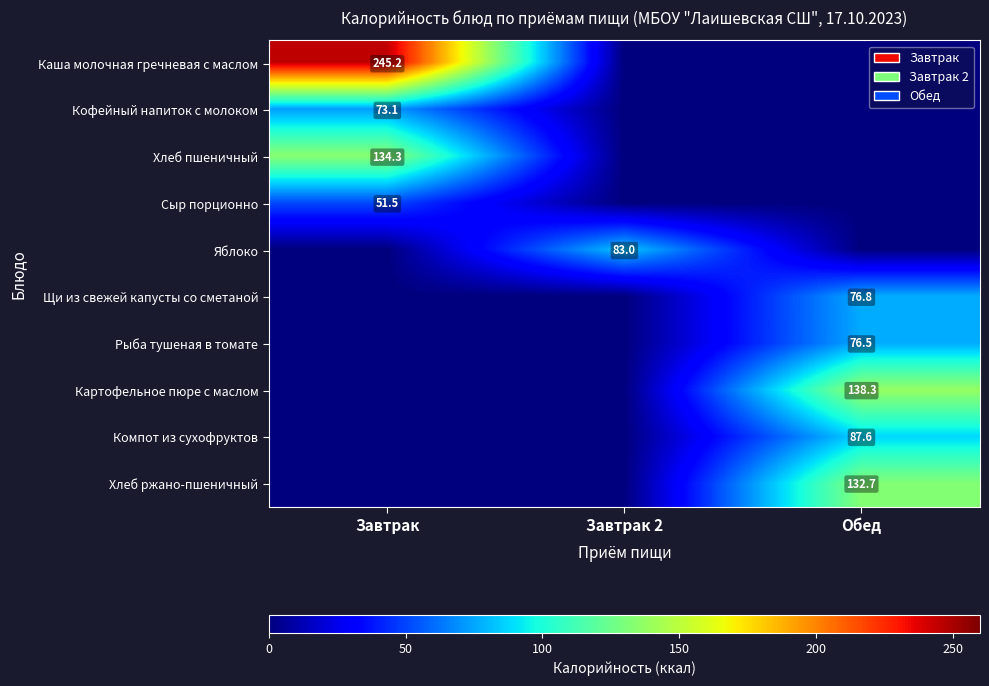

True or false: Компот из сухофруктов has a value of 131.6 at Обед.

False